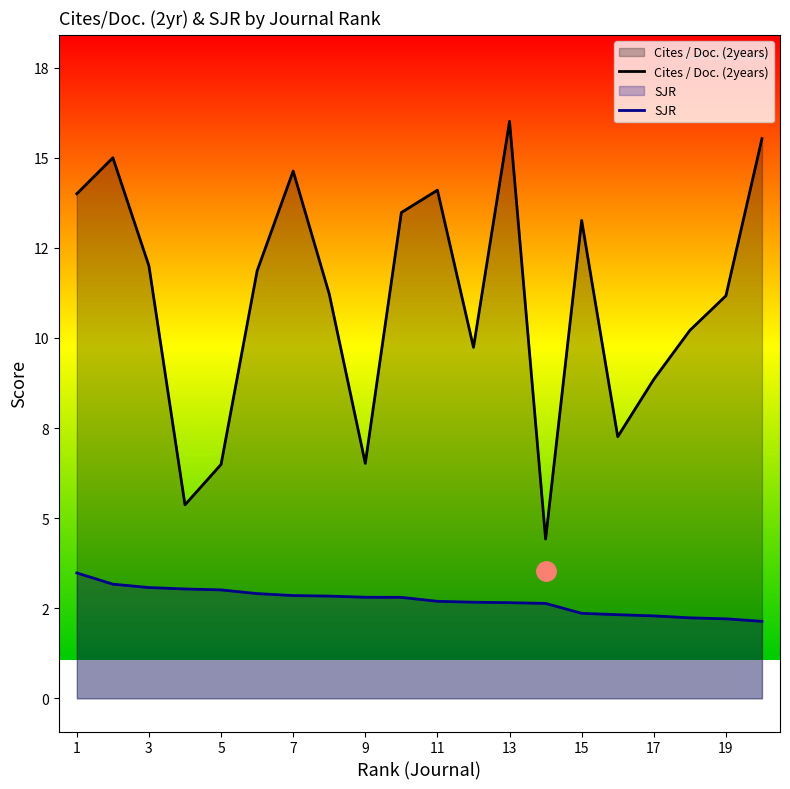

Rank the series by their maximum value, from lowest to highest.

SJR, Cites / Doc. (2years)